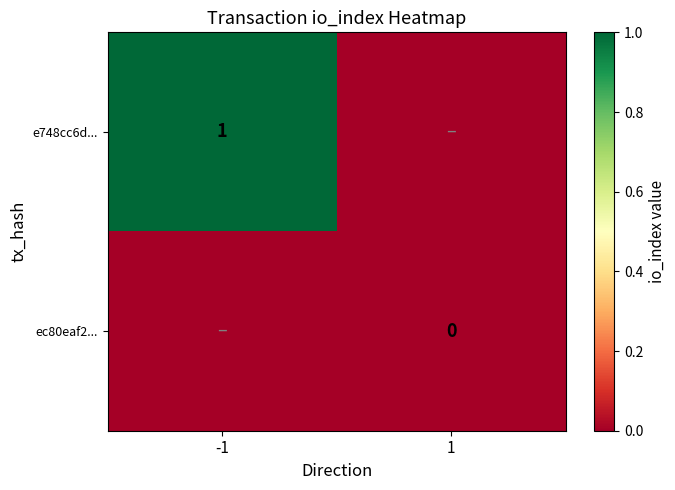

Is it true that e748cc6d... equals 1 at -1?

True